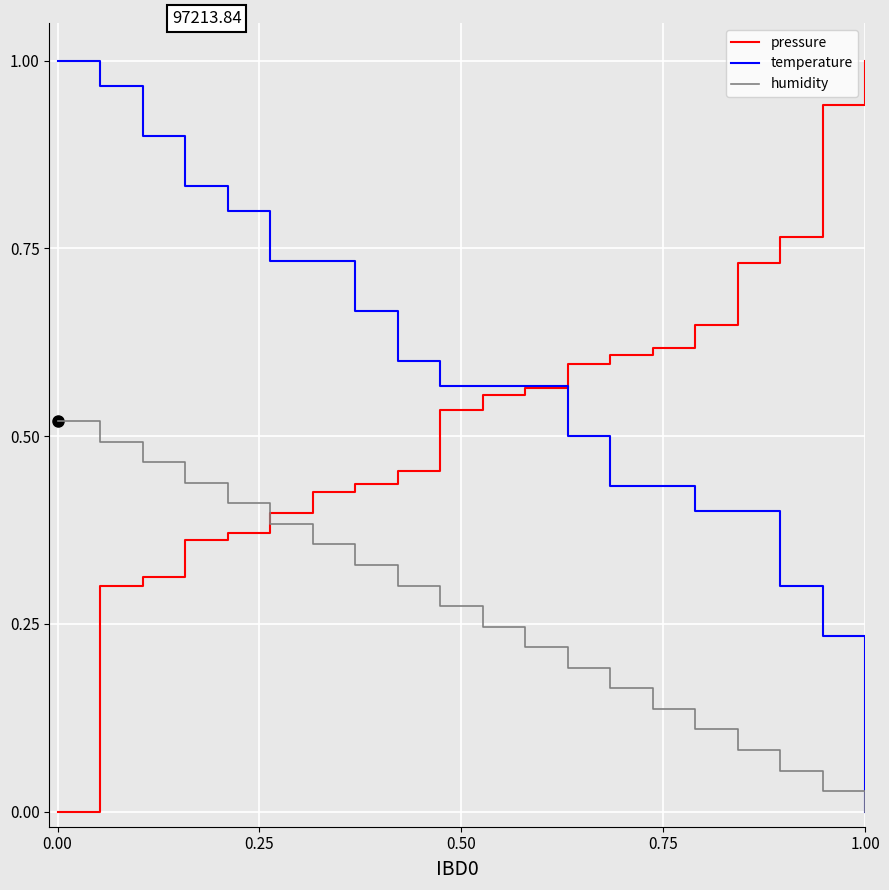

How many lines are shown in the chart?

3